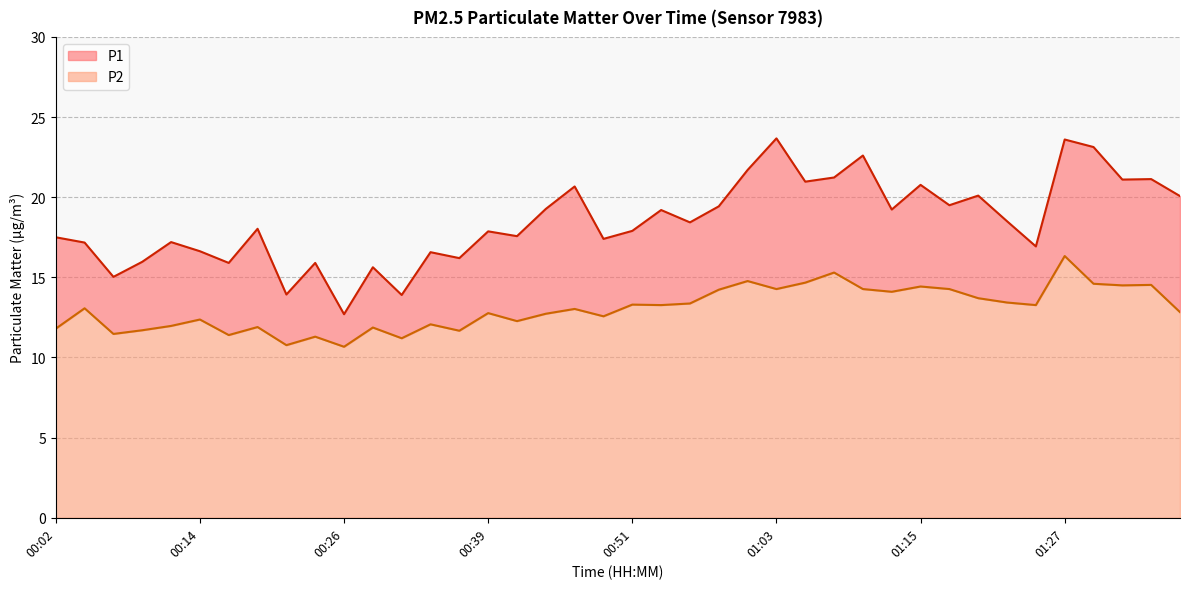

List the labels in order of P1 value, largest first.

01:03, 01:27, 01:30, 01:10, 01:01, 01:08, 01:35, 01:32, 01:05, 01:15, 00:46, 01:20, 01:37, 01:18, 00:58, 00:43, 01:13, 00:53, 01:23, 00:56, 00:19, 00:51, 00:39, 00:41, 00:02, 00:48, 00:12, 00:04, 01:25, 00:14, 00:34, 00:36, 00:09, 00:16, 00:24, 00:29, 00:07, 00:21, 00:31, 00:26